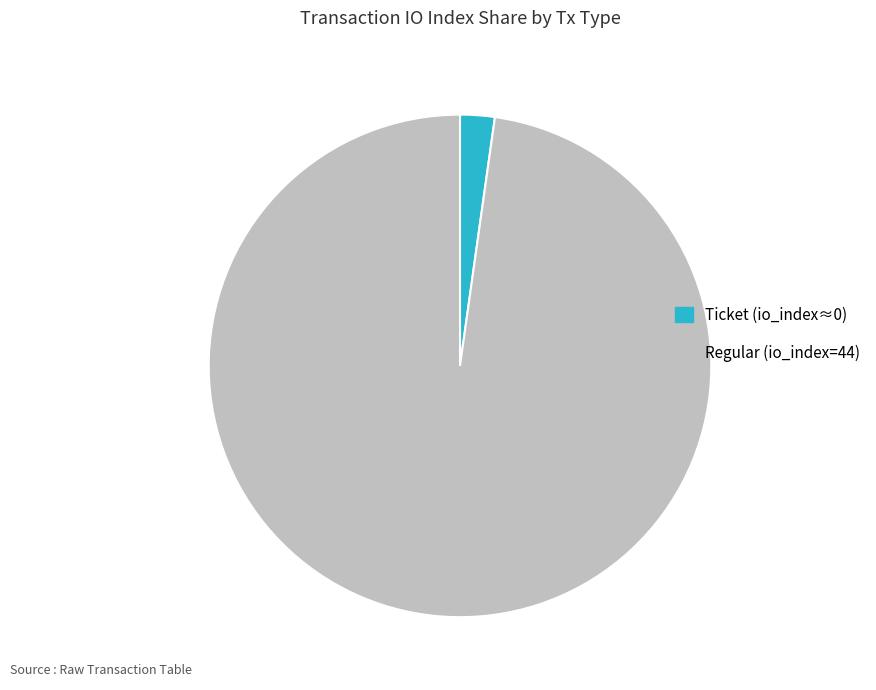

Count the number of slices in the pie.

2